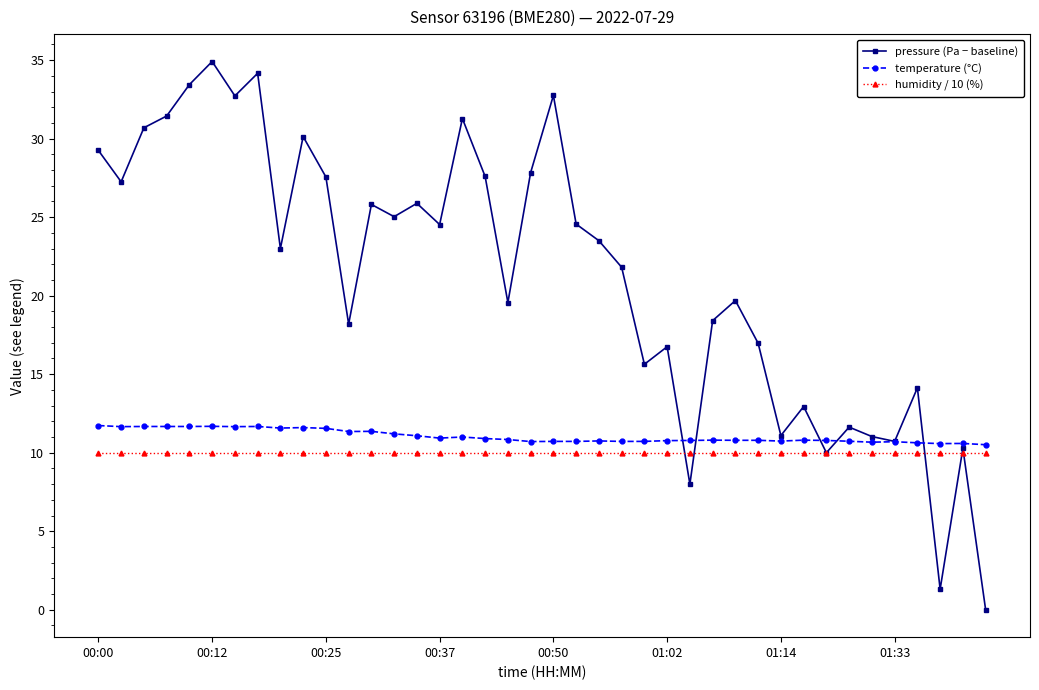

Which series has the largest range (max minus min)?

pressure (Pa − baseline)